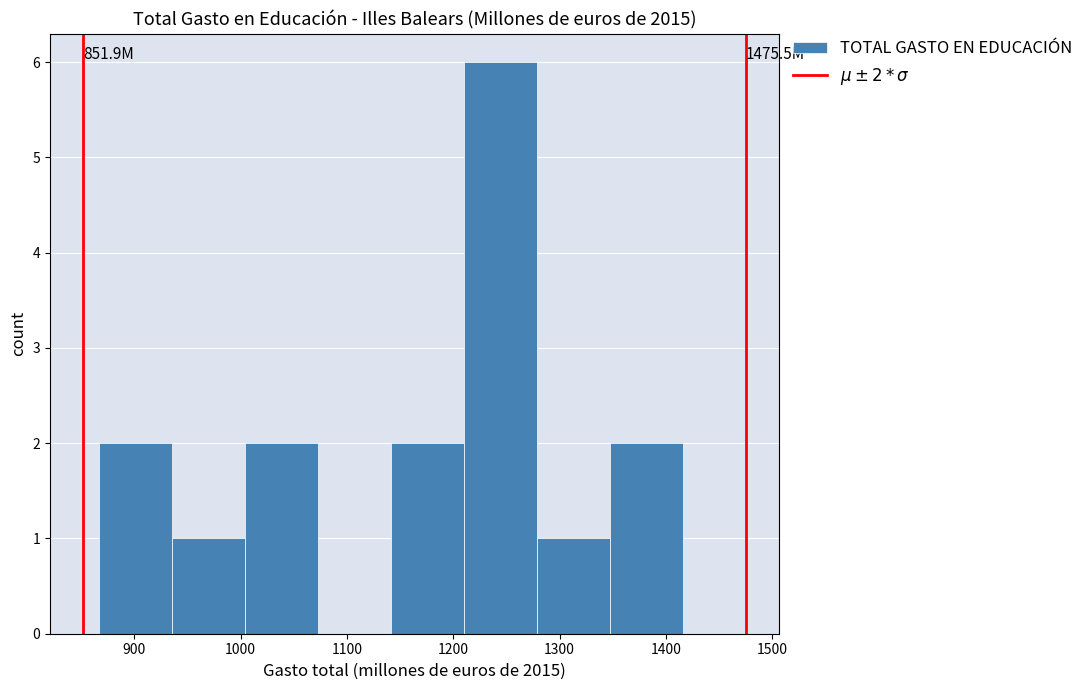

Which range on the x-axis has the tallest bar?

1210 to 1280